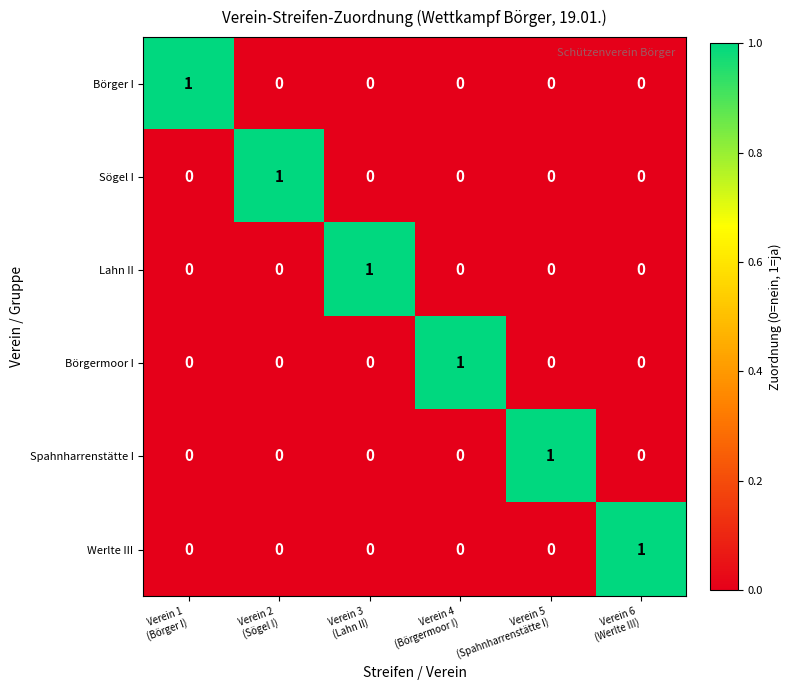

How many categories are shown in the chart?

6